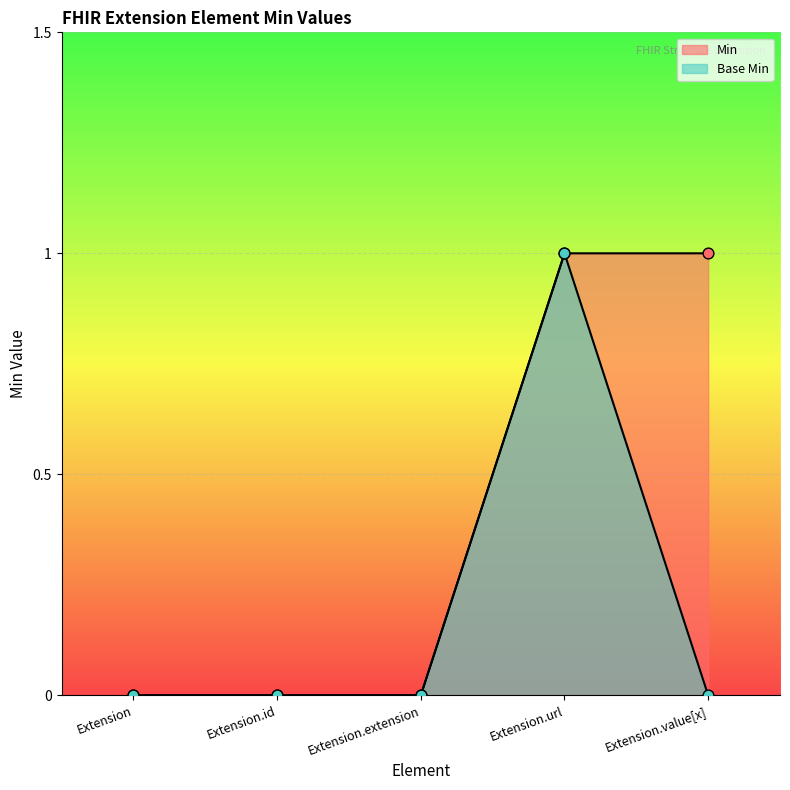

Which series reaches the minimum Y coordinate?

Min